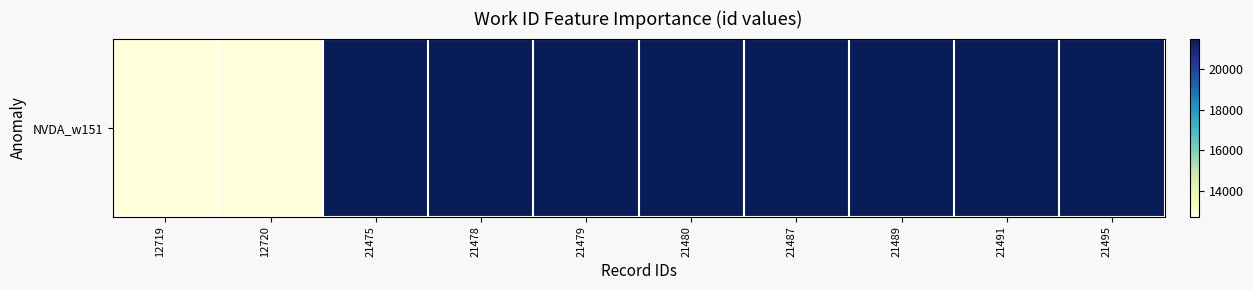

Rank the categories by value from highest to lowest.

21495, 21491, 21489, 21487, 21480, 21479, 21478, 21475, 12720, 12719